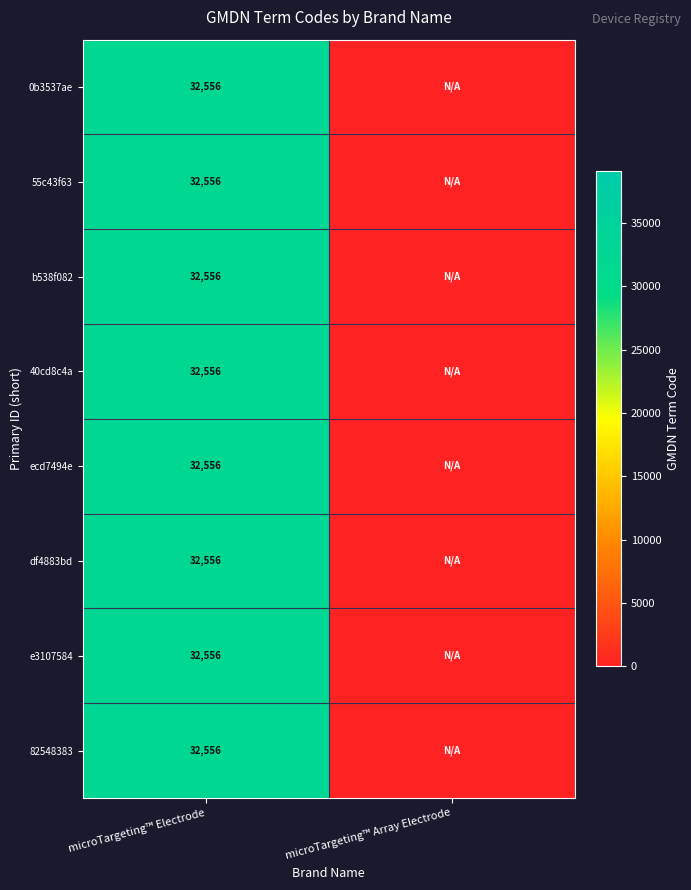

True or false: b538f082 has a value of 32556 at microTargeting™ Electrode.

True